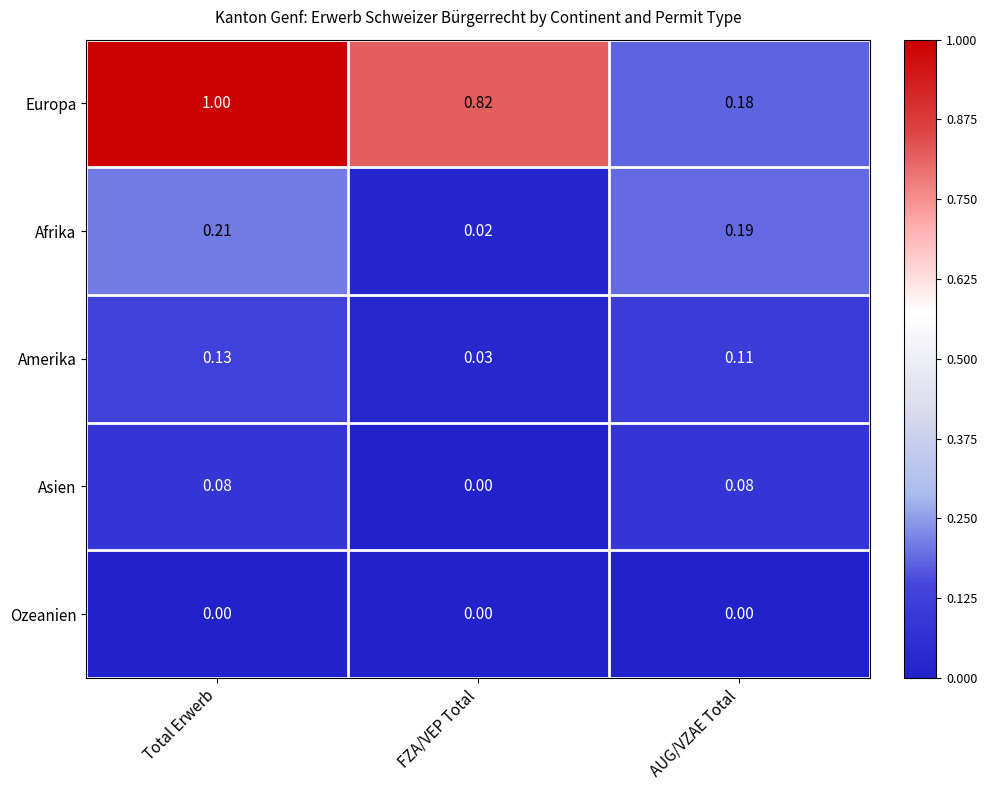

List the series in order of their peak value, lowest first.

Ozeanien, Asien, Amerika, Afrika, Europa